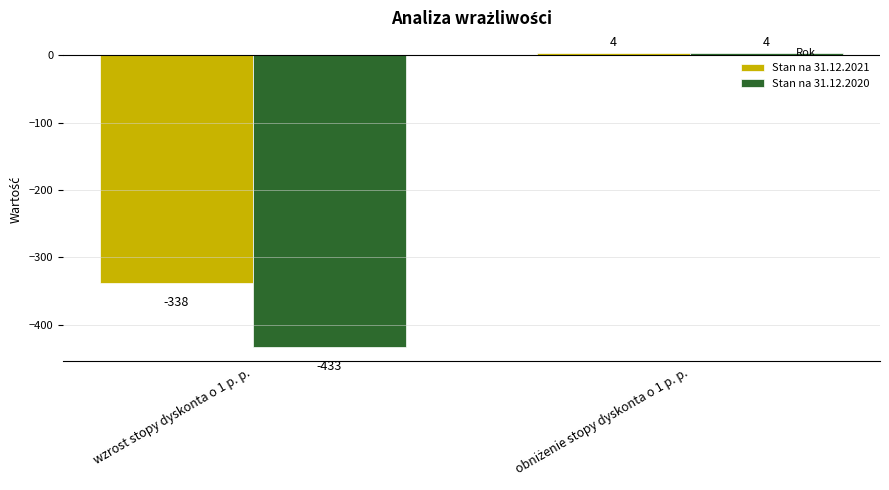

The value of Stan na 31.12.2021 at wzrost stopy dyskonta o 1 p. p. is -338. True or false?

True